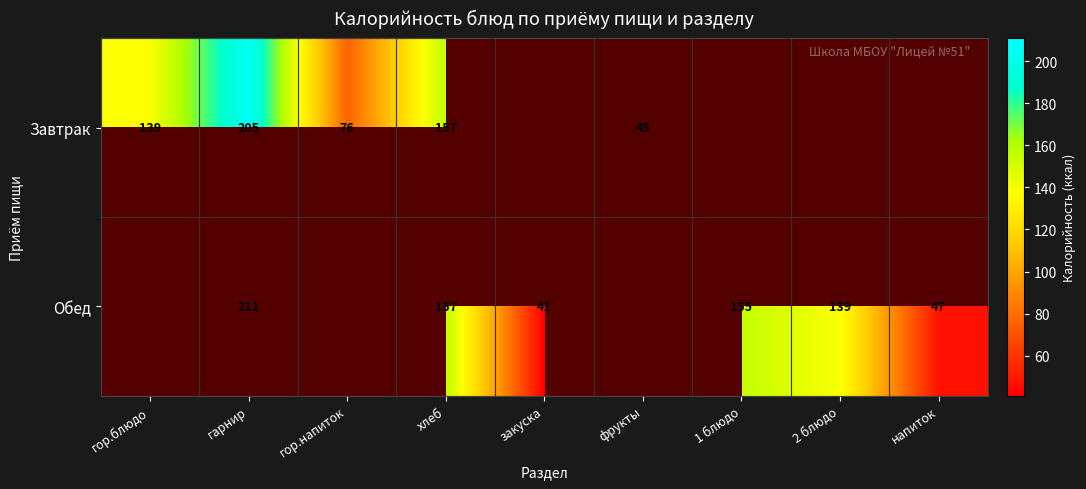

What is the maximum value shown in the chart?

211